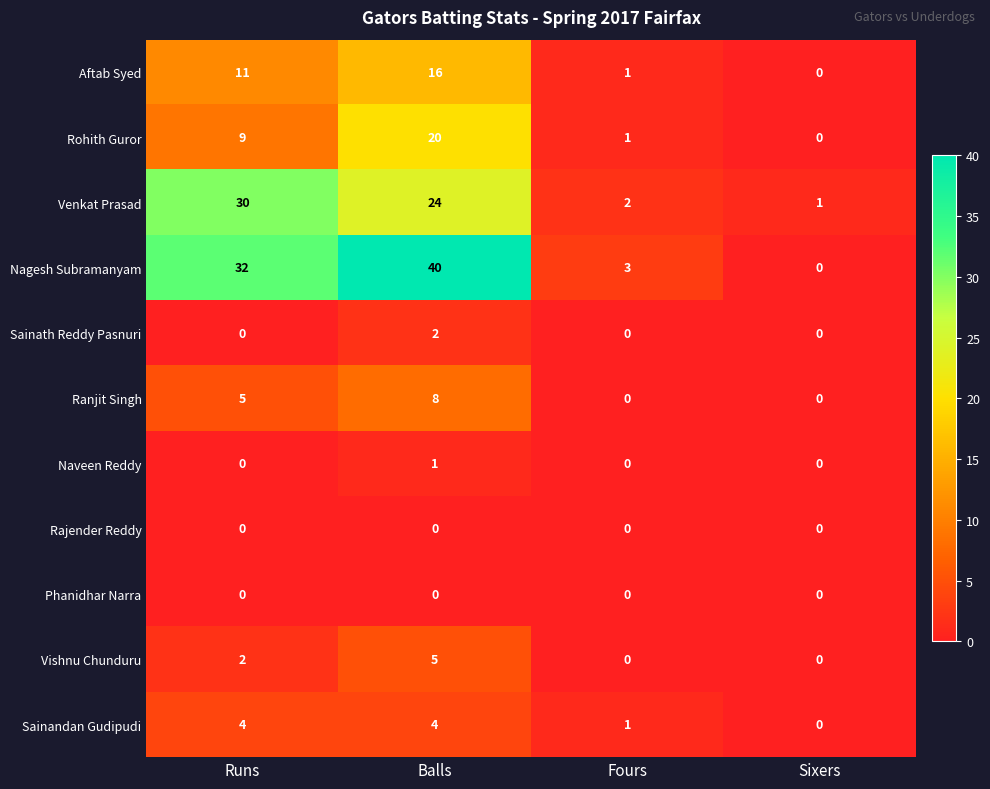

At how many categories does at least one series exceed 26?

2